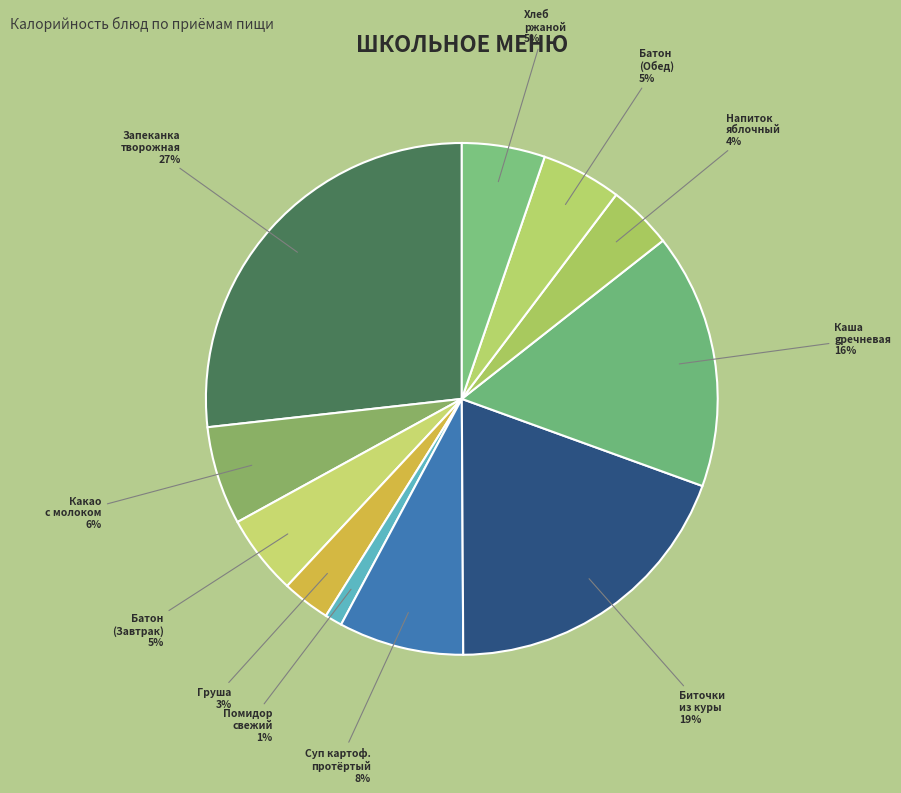

How many segments does this pie chart have?

11